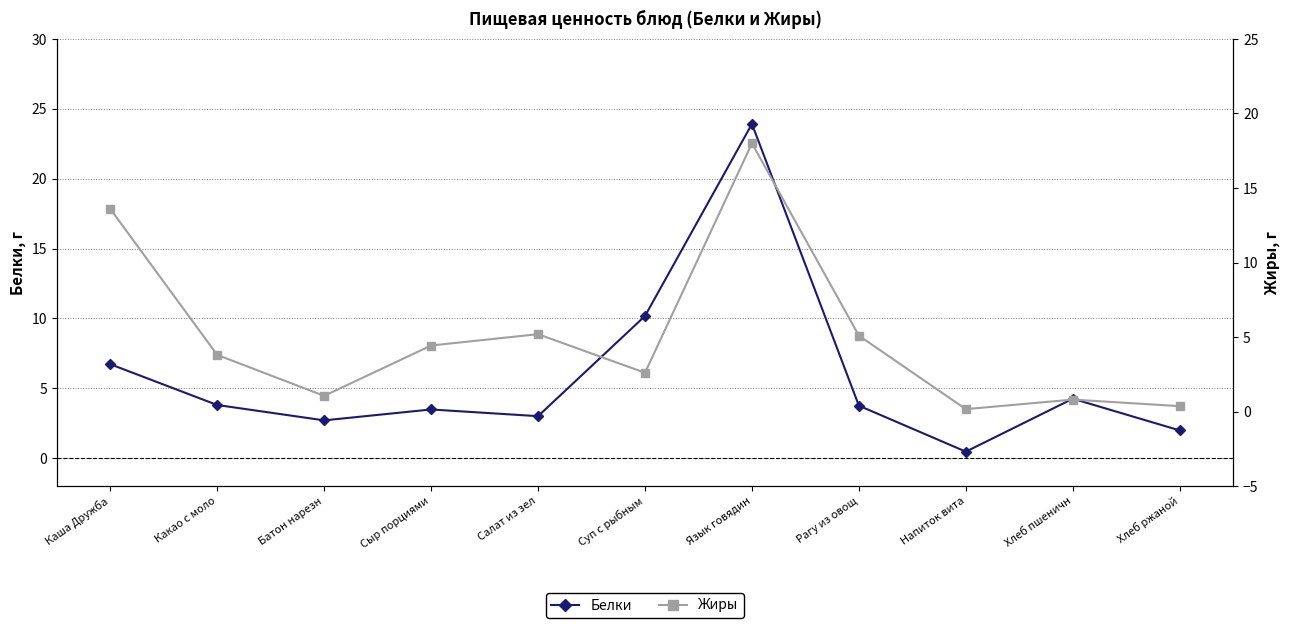

At which label does Белки first exceed 3?

Каша Дружба